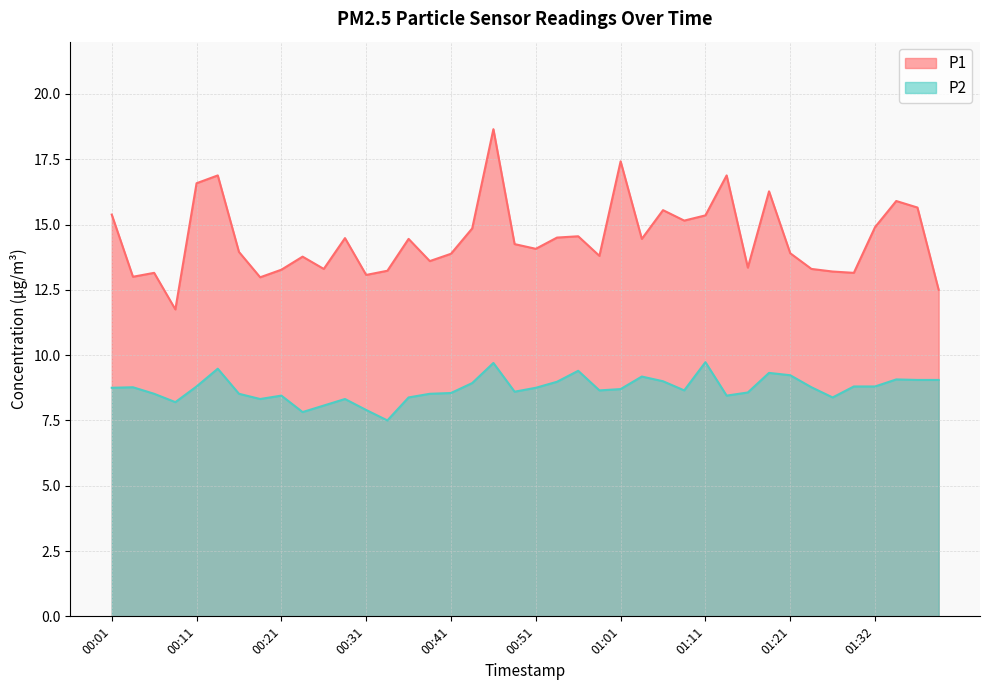

In P1, how many points are higher than both neighbors (excluding endpoints)?

12